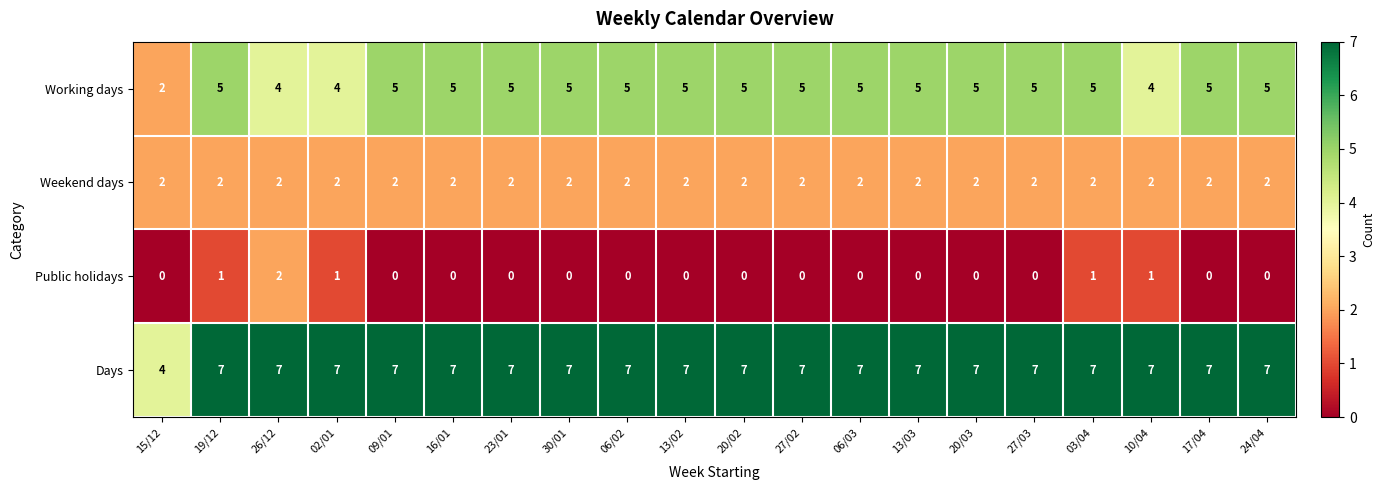

At how many categories does at least one series exceed 5?

19